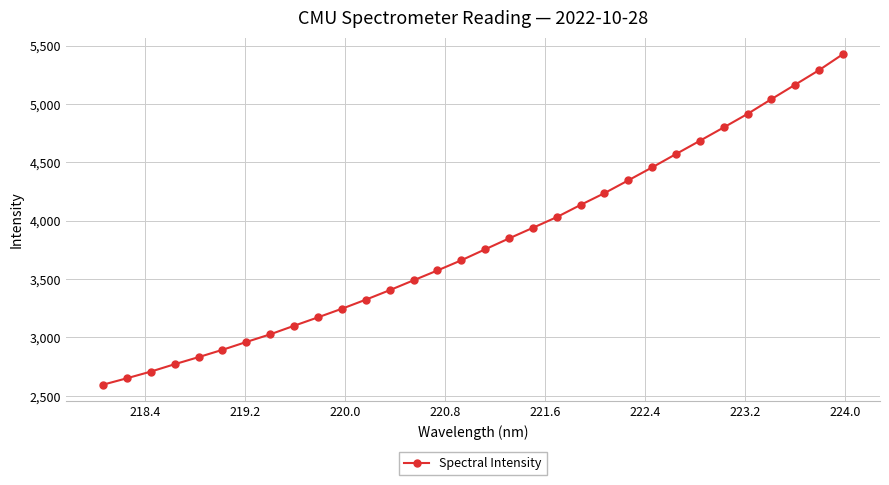

What is the minimum value shown in the chart?

2595.5